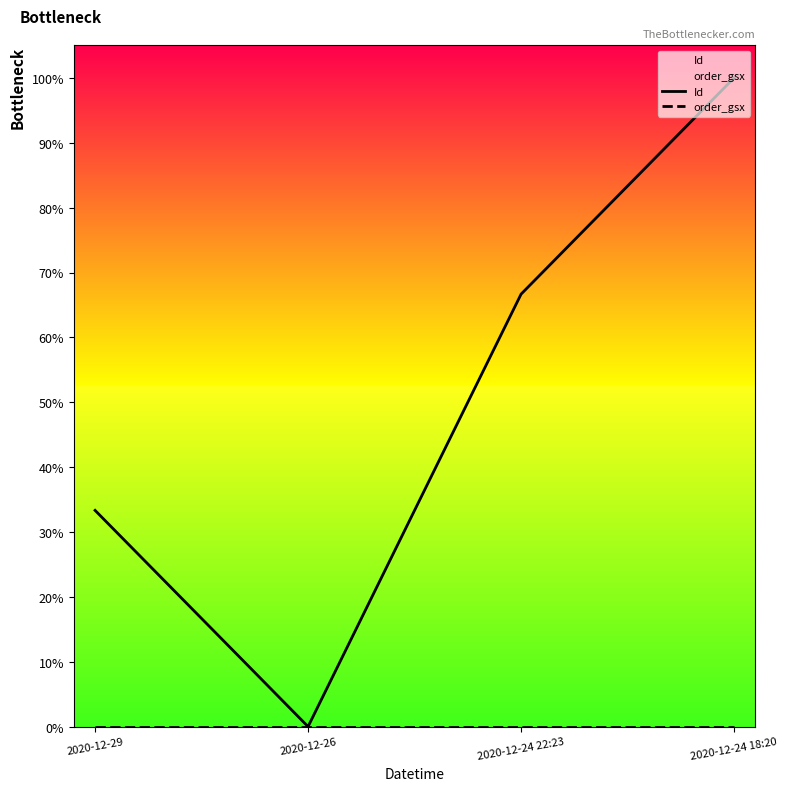

At which category is the sum across all series the highest?

2020-12-24 18:20